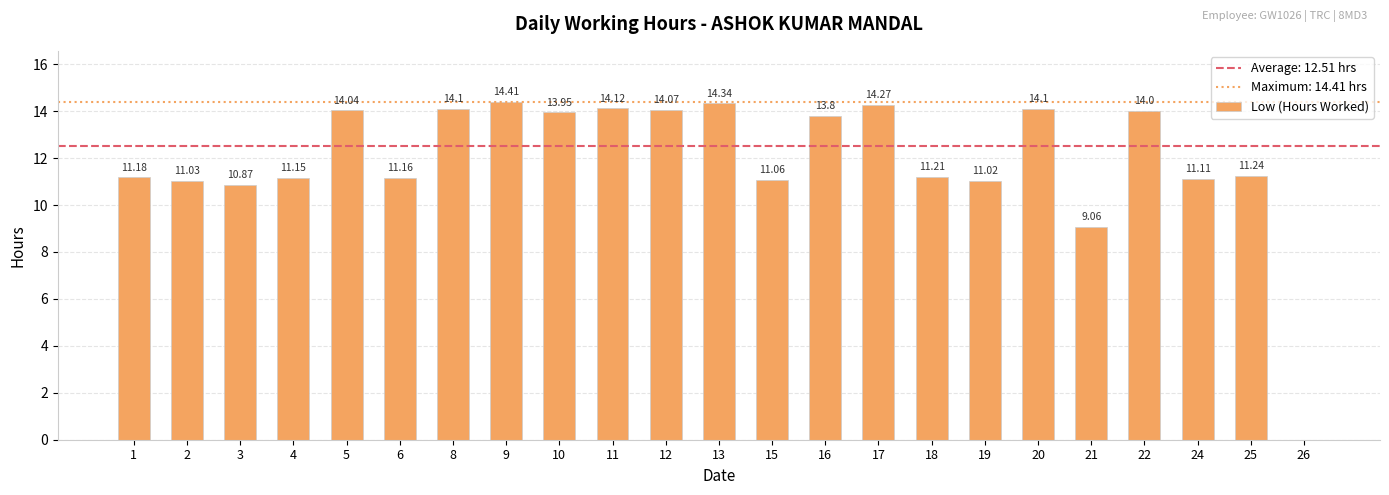

The chart shows a value of 11.1 at 15. True or false?

True